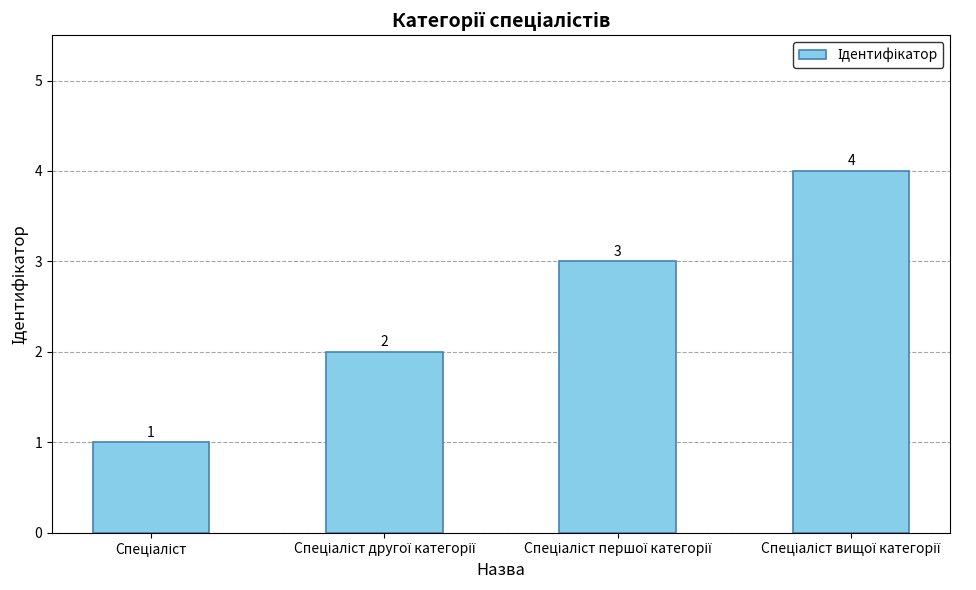

What is the value of the 1st bar from the left?

1